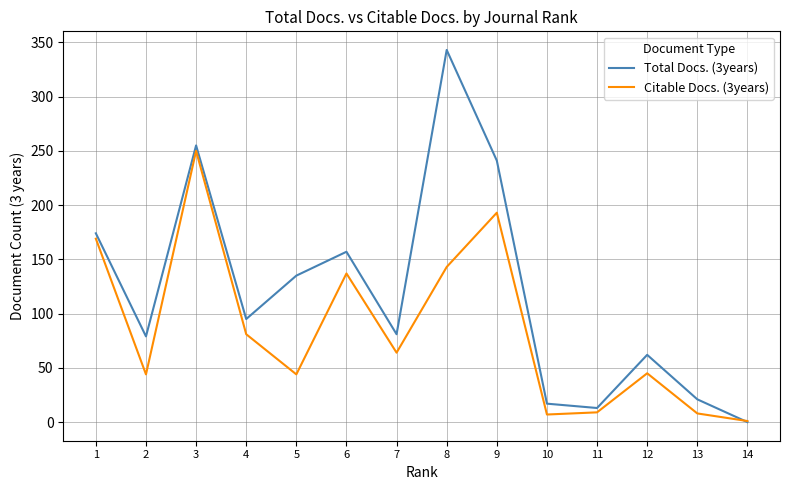

List the labels in order of Citable Docs. (3years) value, smallest first.

14, 10, 13, 11, 5, 2, 12, 7, 4, 6, 8, 1, 9, 3